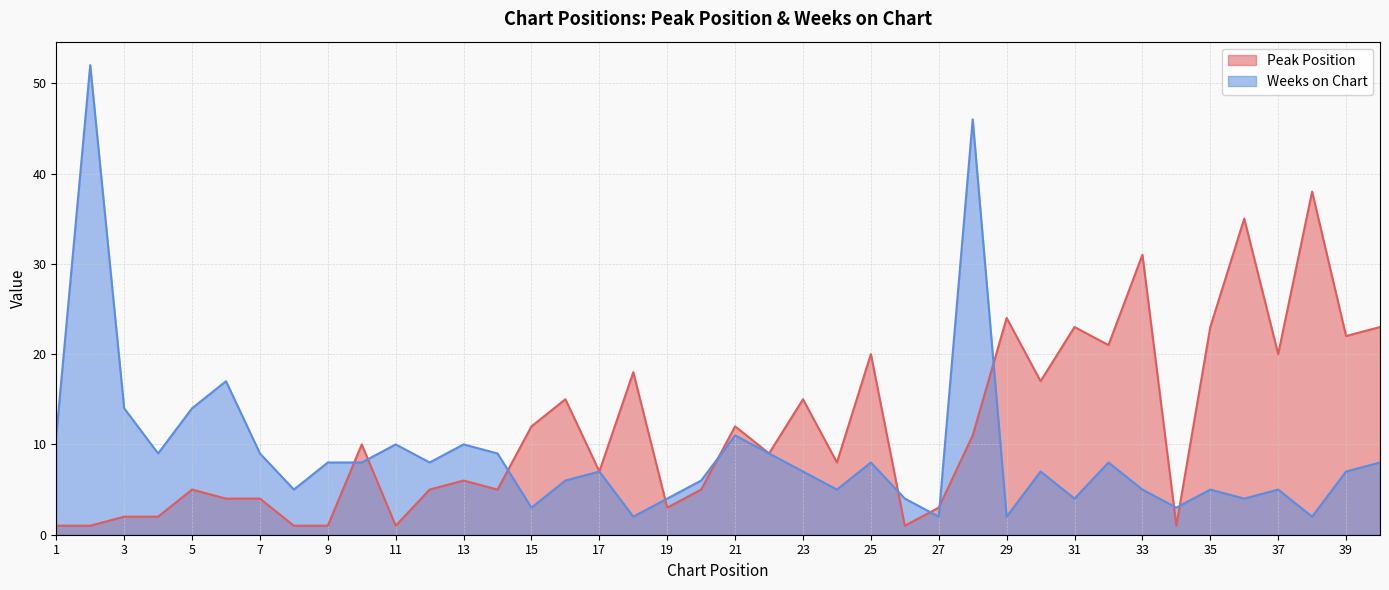

What is the highest value of the Peak Position series?

38